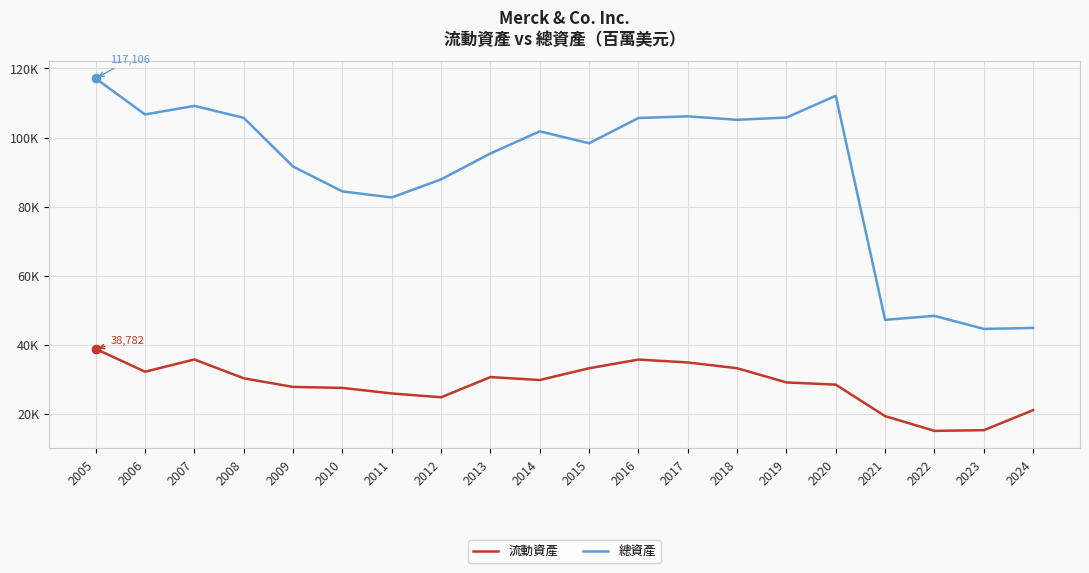

Reading left to right, extract all data points from this chart.

流動資產: 38782	32168	35722	30266	27764	27483	25875	24766	30614	29764	33173	35685	34857	33181	29064	28429	19305	15045	15230	21049
總資產: 117106	106675	109160	105694	91588	84397	82637	87872	95377	101779	98335	105645	106132	105128	105781	112090	47196	48351	44570	44846